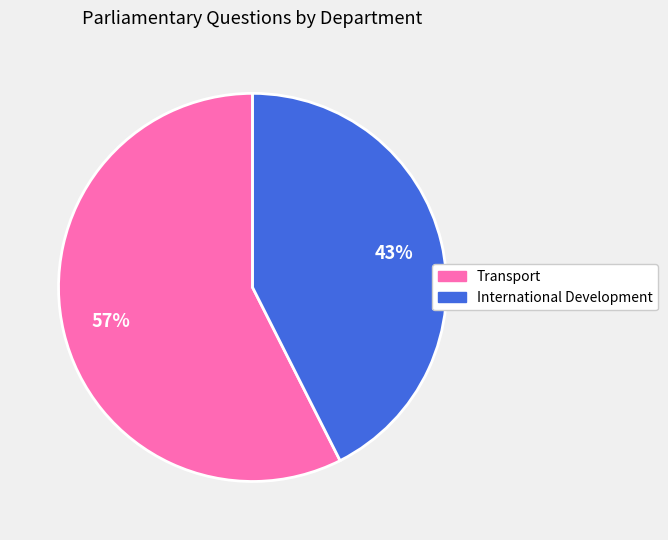

Rank the categories by value from highest to lowest.

Transport, International Development